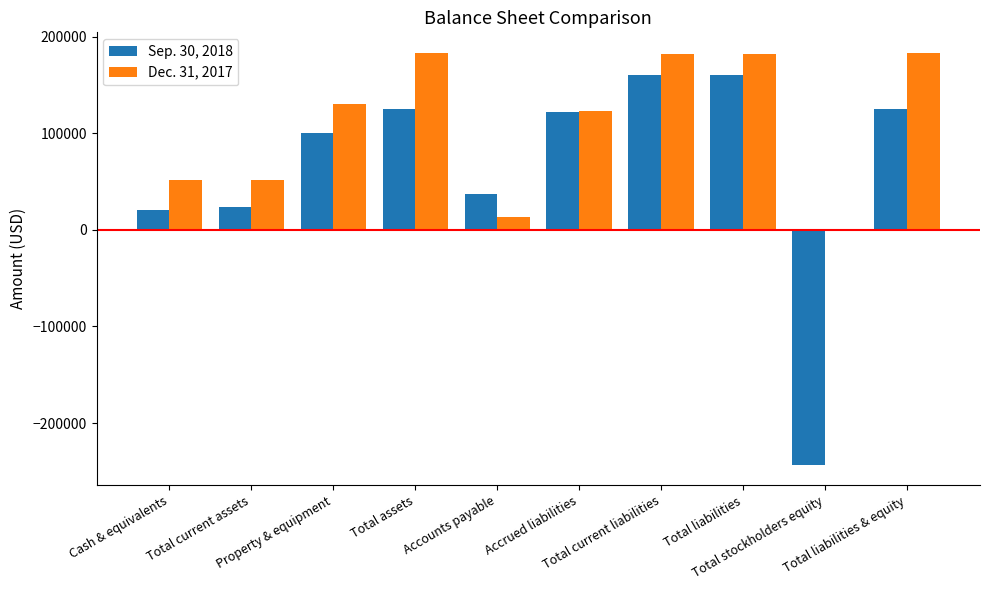

Is it true that Dec. 31, 2017 equals 75994 at Property & equipment?

False